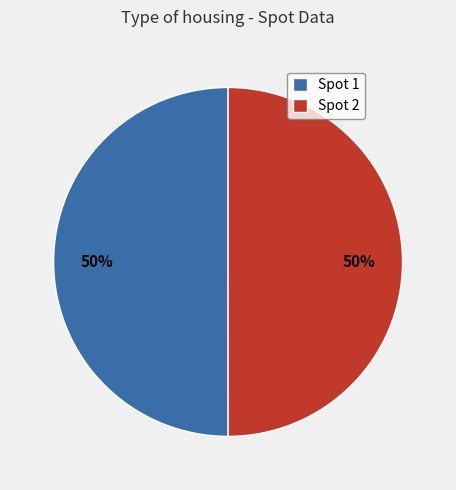

Is it true that Spot 1 is 37% of the pie?

False